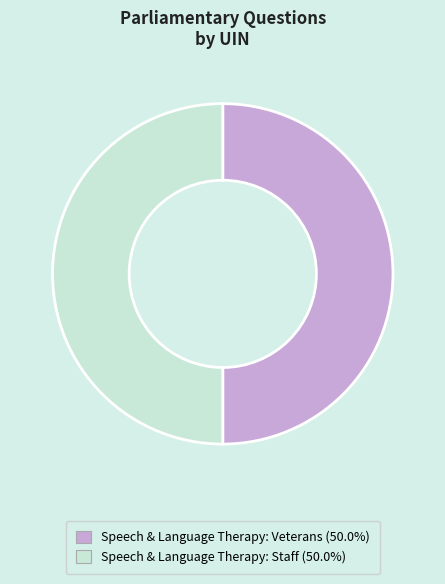

What is the ratio of the value at Speech & Language Therapy: Staff (50.0%) to the value at Speech & Language Therapy: Veterans (50.0%)?

1.0